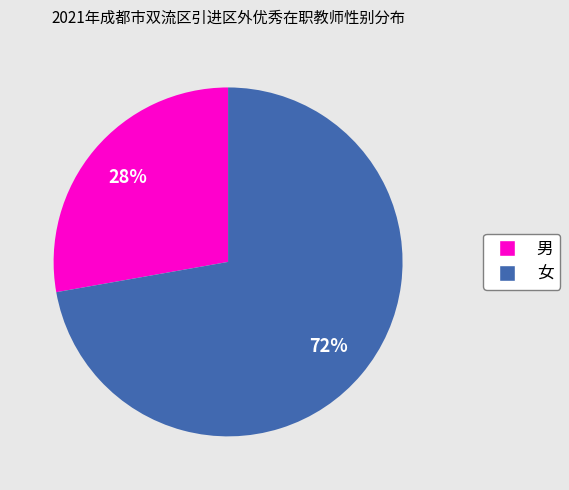

To the nearest percent, what is the difference between the largest and smallest slice percentages?

44%